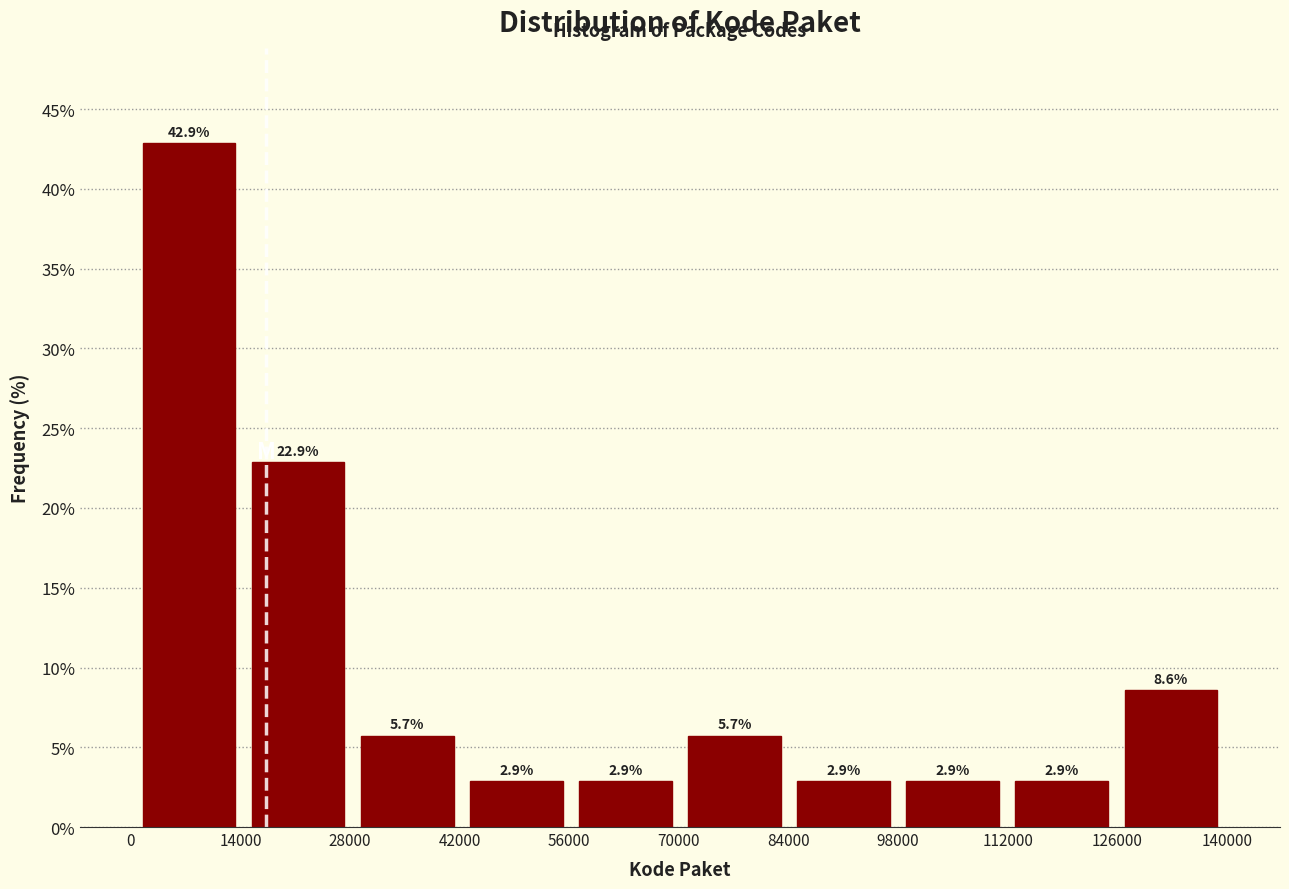

Reading left to right, transcribe this chart: for each bar, give the range it covers on the x-axis and its height. The bar edges are not printed on the chart, so give them approximately, as read against the axis.

0 to 14000: 42.9
14000 to 28000: 22.9
28000 to 42000: 5.7
42000 to 56000: 2.9
56000 to 70000: 2.9
70000 to 84000: 5.7
84000 to 98000: 2.9
98000 to 112000: 2.9
112000 to 126000: 2.9
126000 to 140000: 8.6